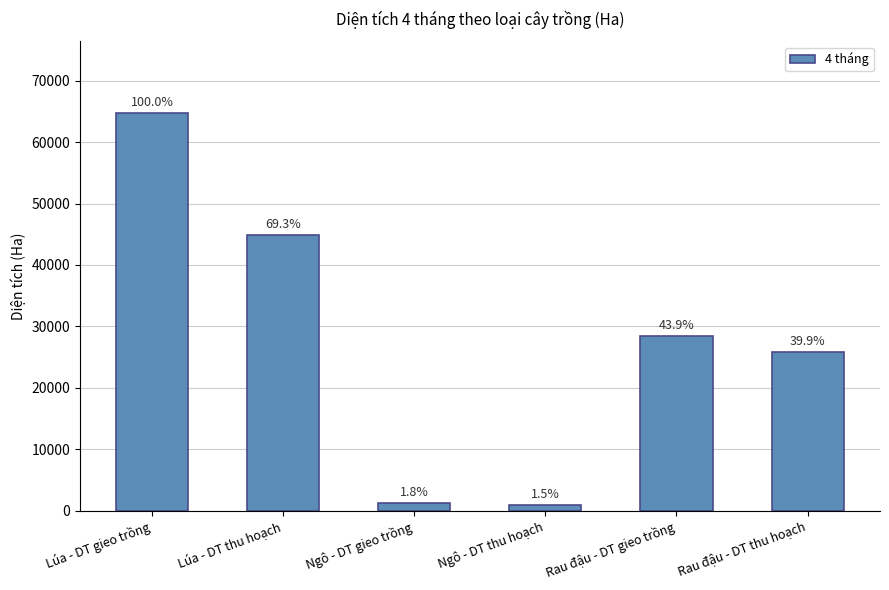

Count the number of data series in this chart.

1